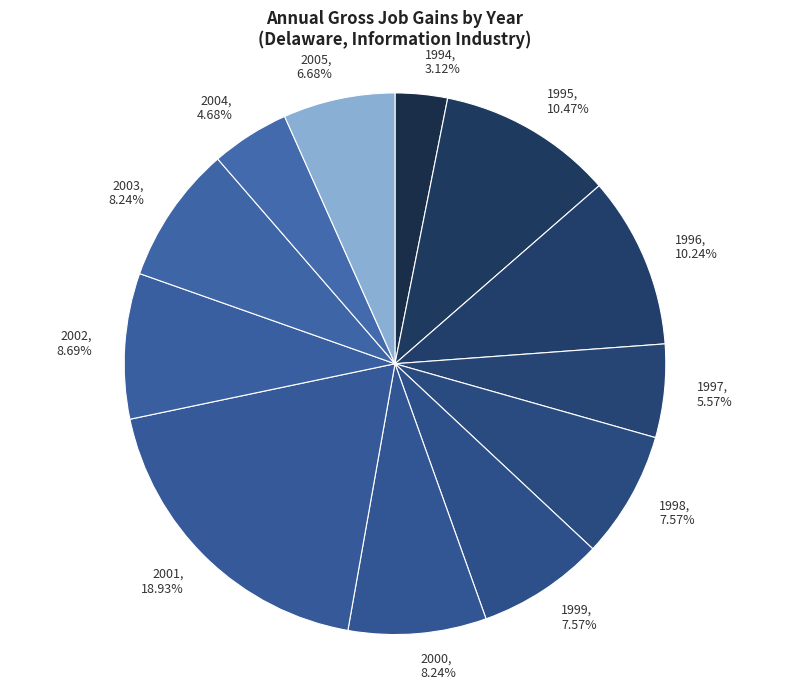

What percentage is the 2003 slice, to the nearest percent?

8%